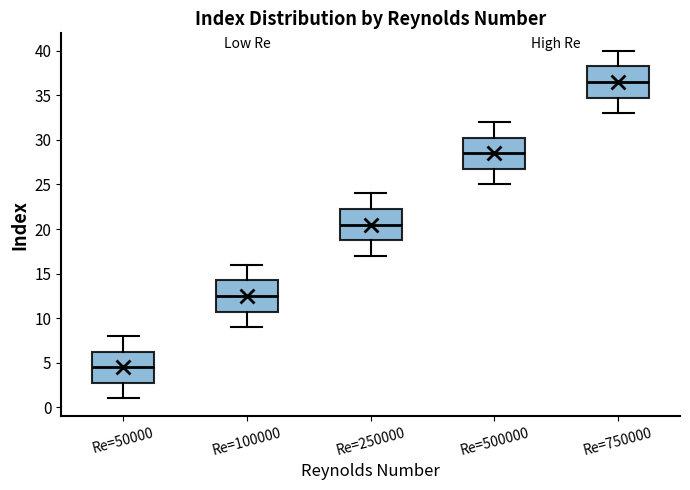

Reading left to right, read every box against the y-axis: the position of its median line, the range the box covers, and the ends of its whiskers. The values are not printed on the chart, so give them approximately, as read against the axis.

Re=50000: median 4.5, box 3.0 to 6.5, whiskers 1.0 to 8.0
Re=100000: median 12.5, box 11.0 to 14.5, whiskers 9.0 to 16.0
Re=250000: median 20.5, box 19.0 to 22.5, whiskers 17.0 to 24.0
Re=500000: median 28.5, box 27.0 to 30.5, whiskers 25.0 to 32.0
Re=750000: median 36.5, box 35.0 to 38.5, whiskers 33.0 to 40.0